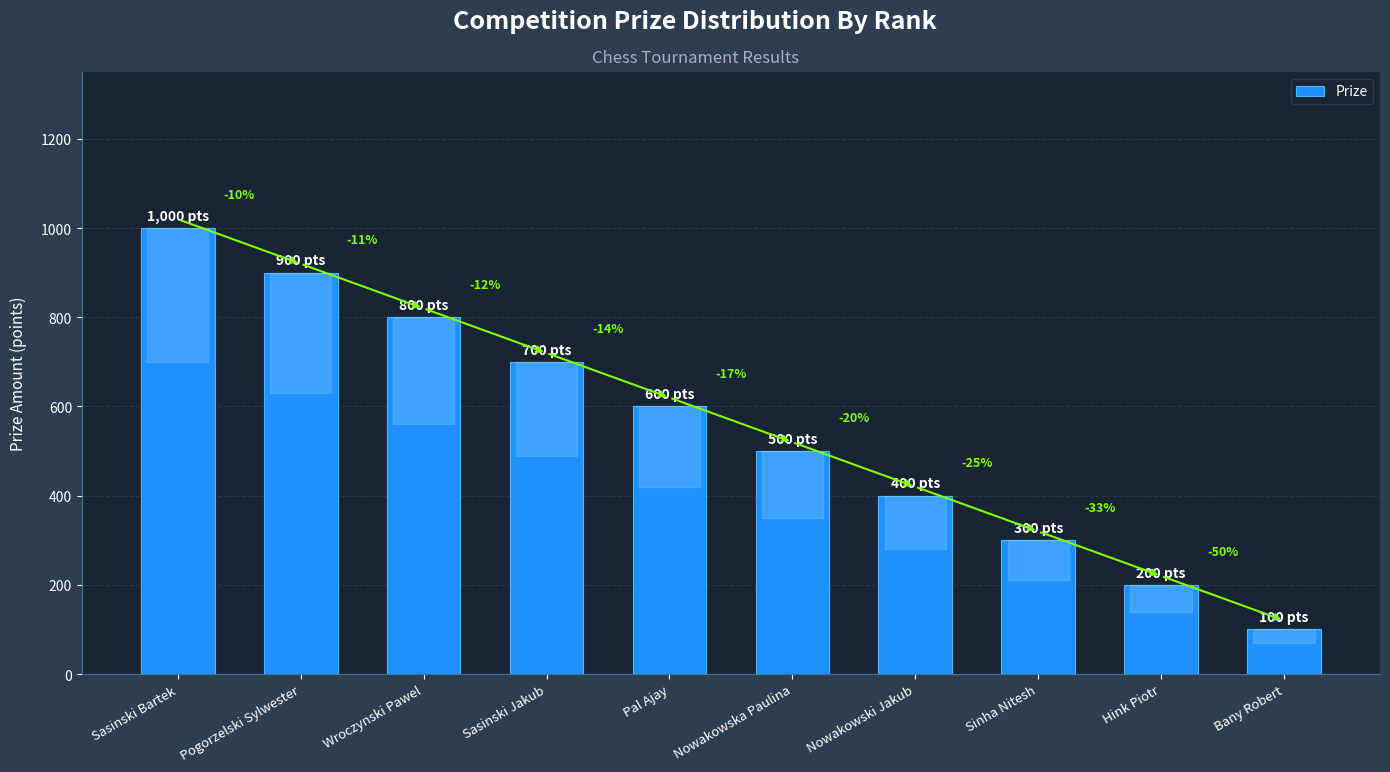

What is the value of the 5th bar from the left?

600